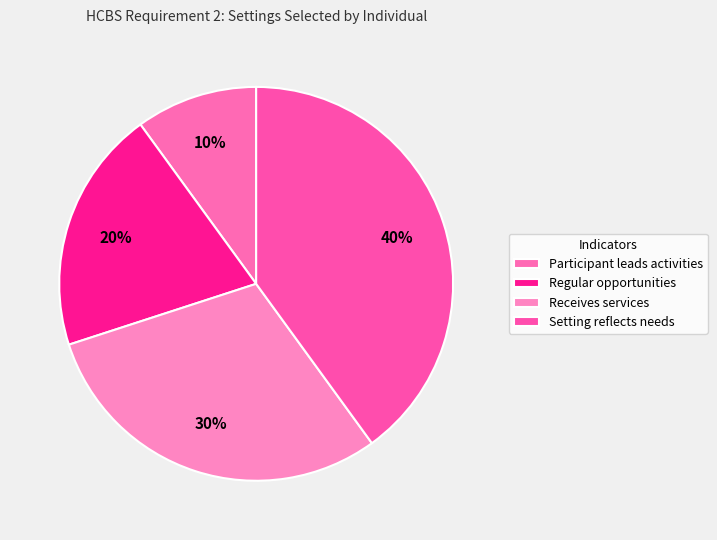

Count the number of slices in the pie.

4